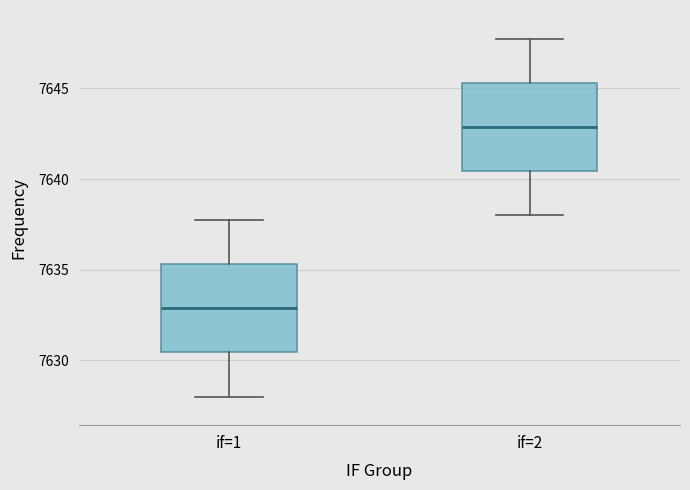

Reading left to right, read every box against the y-axis: the position of its median line, the range the box covers, and the ends of its whiskers. The values are not printed on the chart, so give them approximately, as read against the axis.

if=1: median 7633.0, box 7630.5 to 7635.5, whiskers 7628.0 to 7638.0
if=2: median 7643.0, box 7640.5 to 7645.5, whiskers 7638.0 to 7648.0